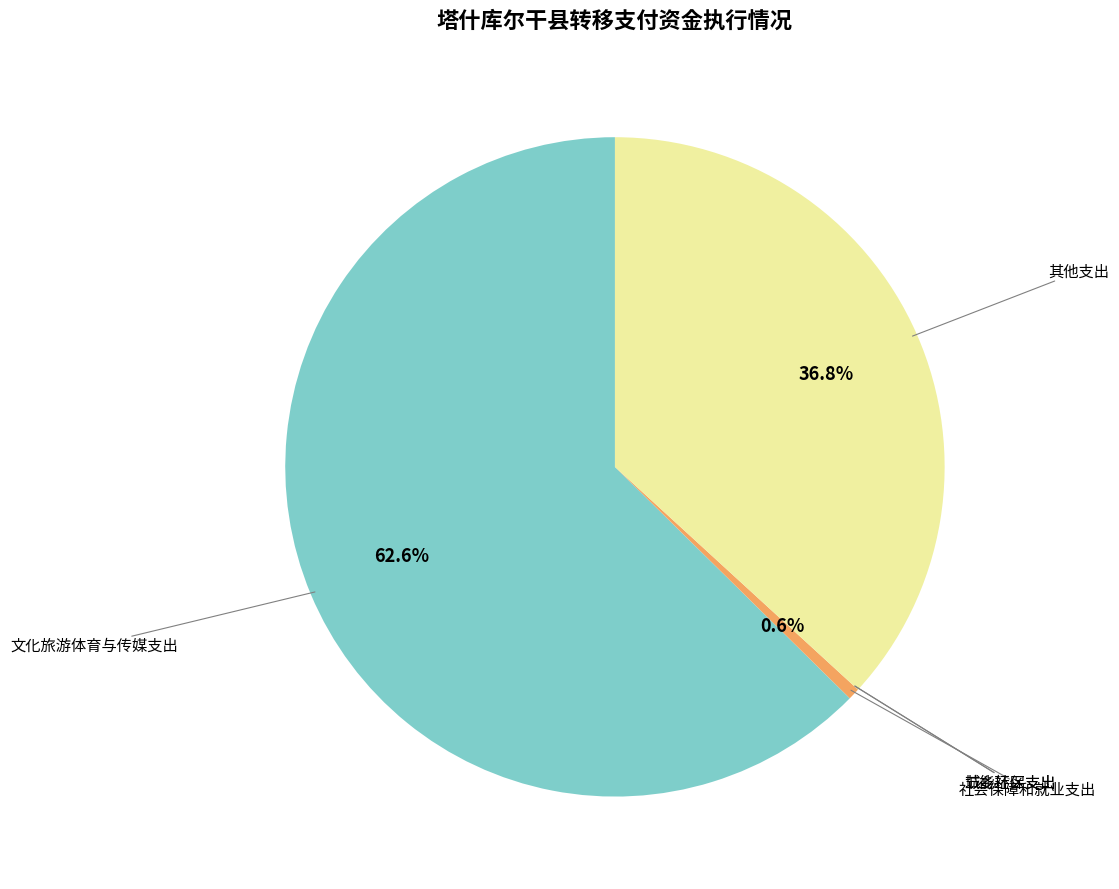

Is there any slice that represents more than half of the pie?

Yes